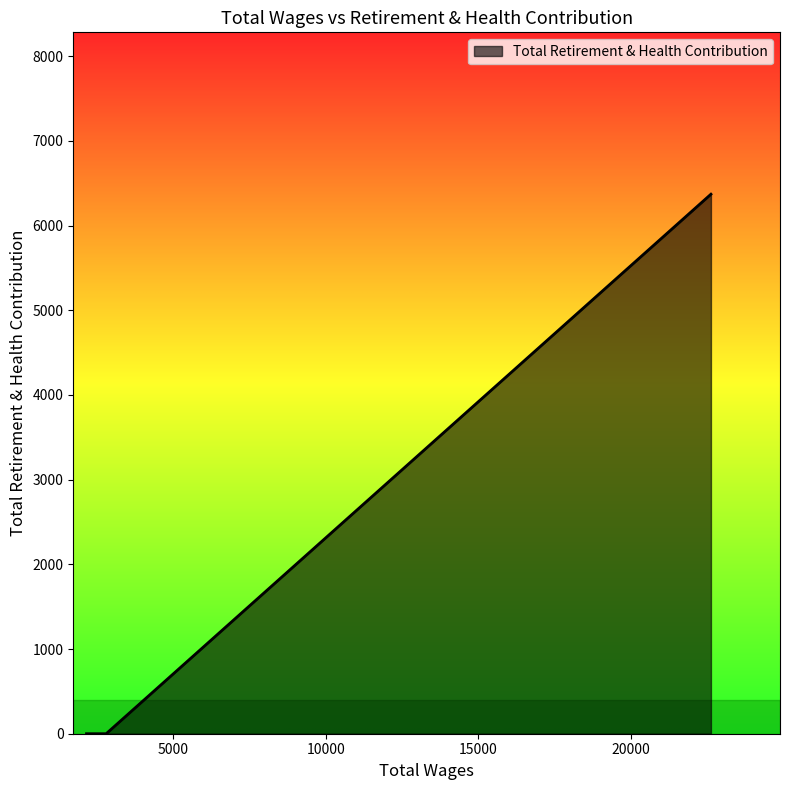

True or false: the data has more than 2 interior local peaks.

False